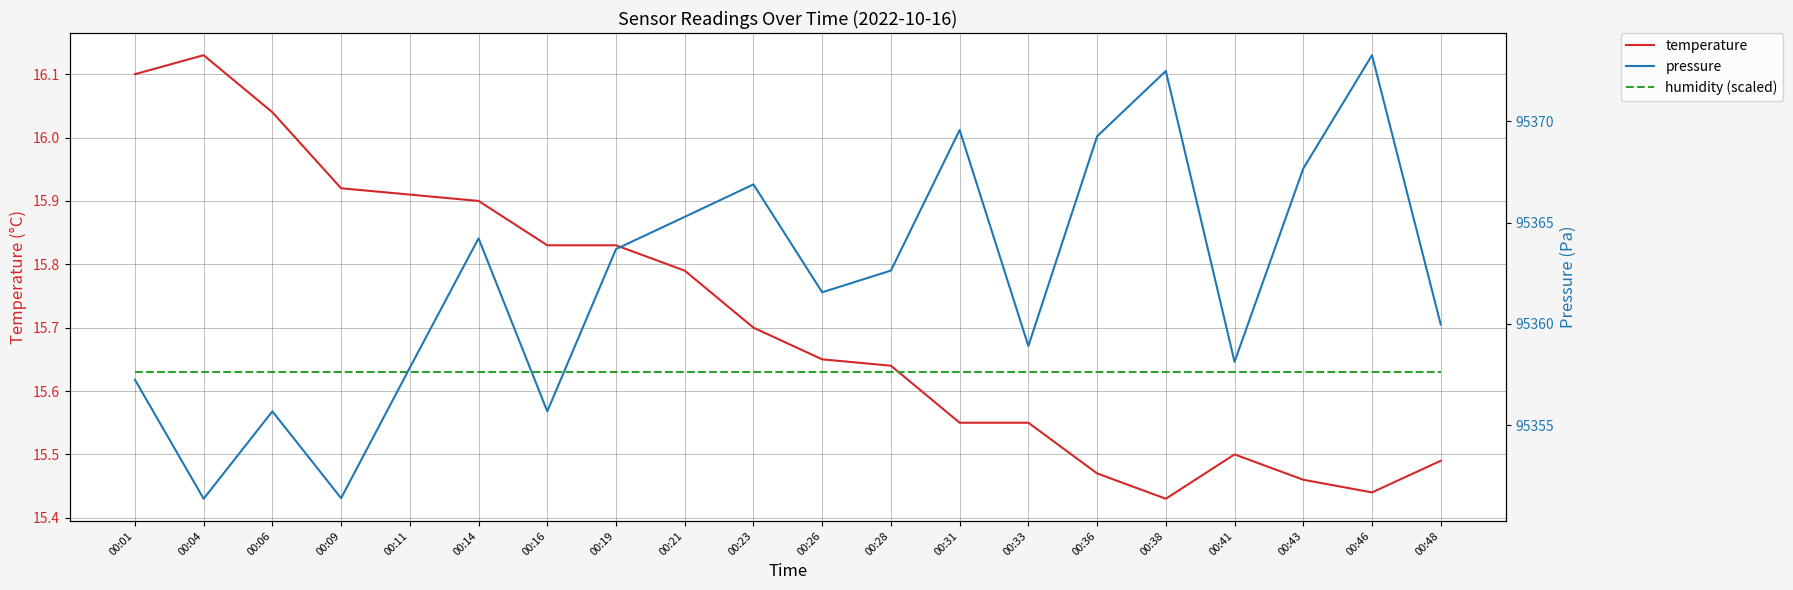

Count the number of categories in the chart.

20